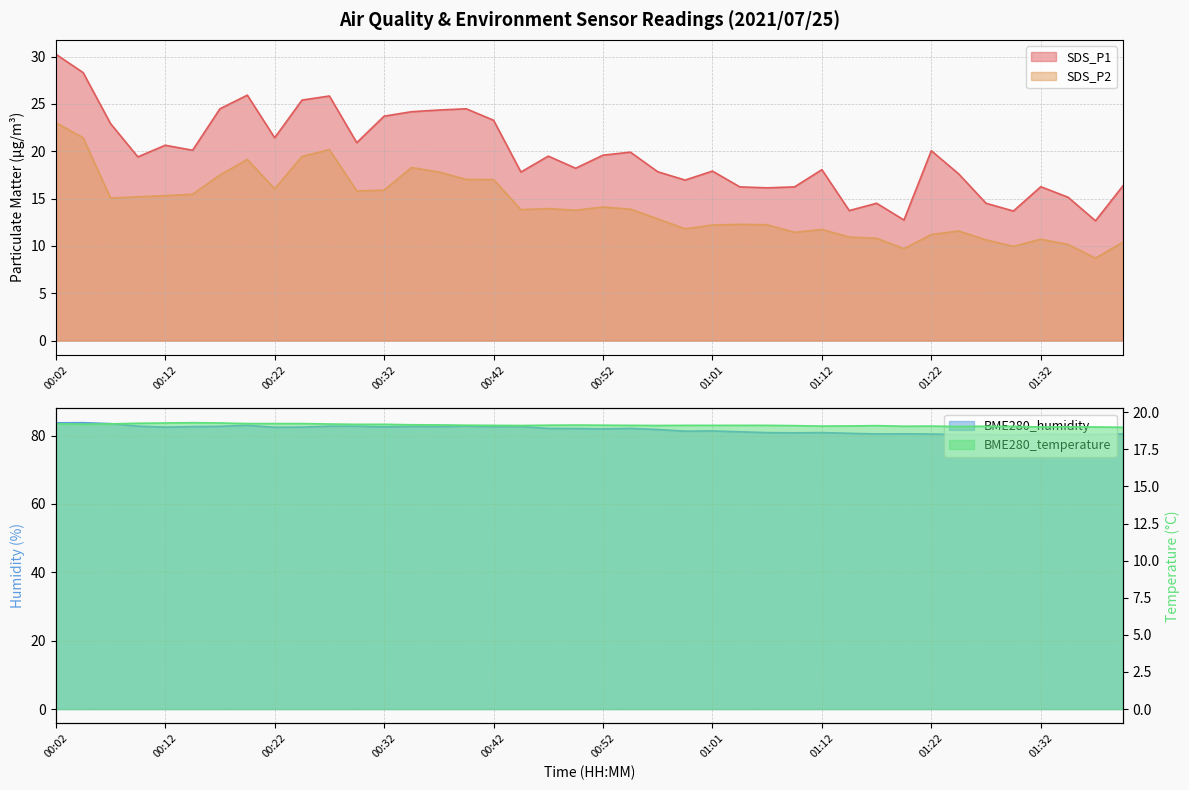

Which category has the lowest value across all series?

01:37